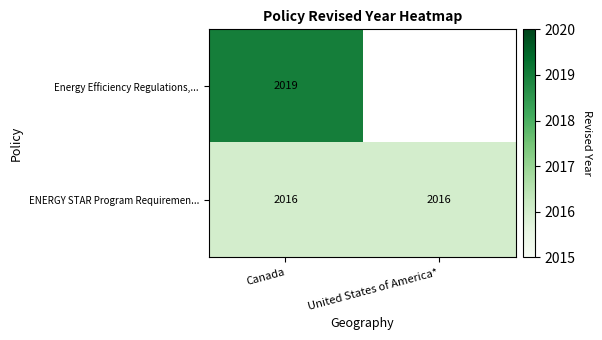

Count the number of data series in this chart.

2